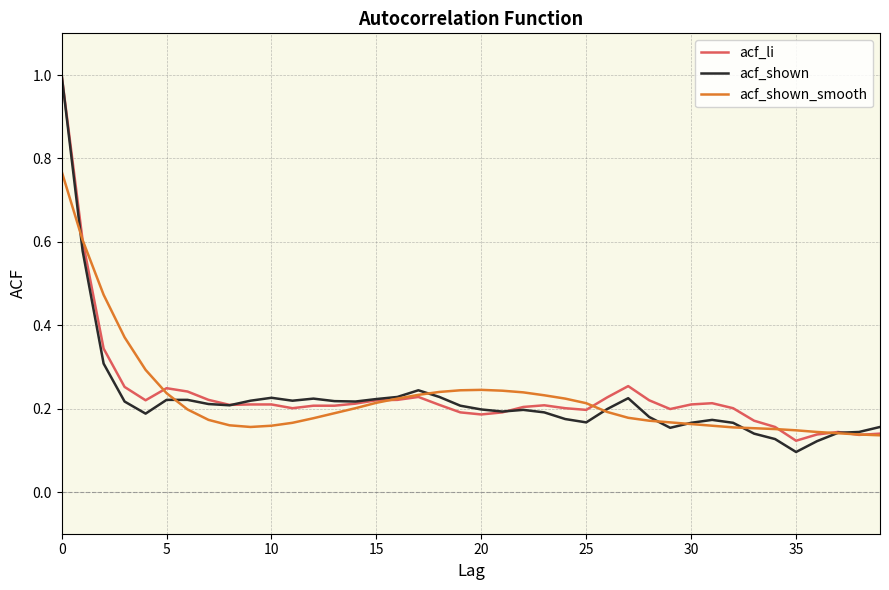

Which series has the widest spread of values?

acf_shown